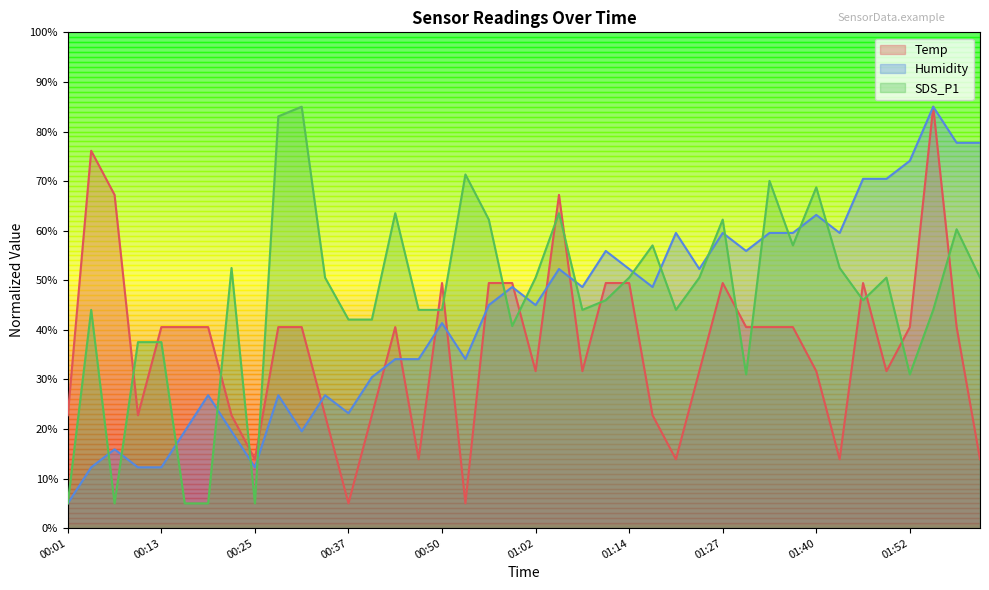

What is the difference between the second highest and second lowest values in the SDS_P1 series?

78.0